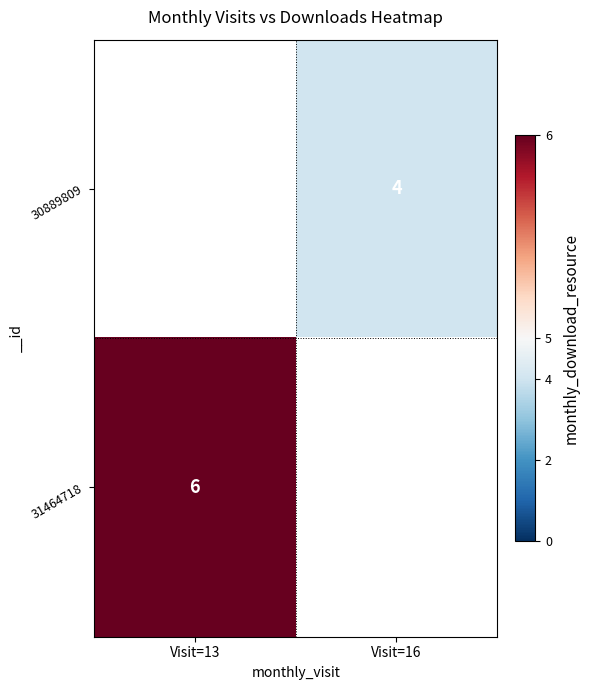

True or false: 30889809 has a value of 4 at Visit=16.

True